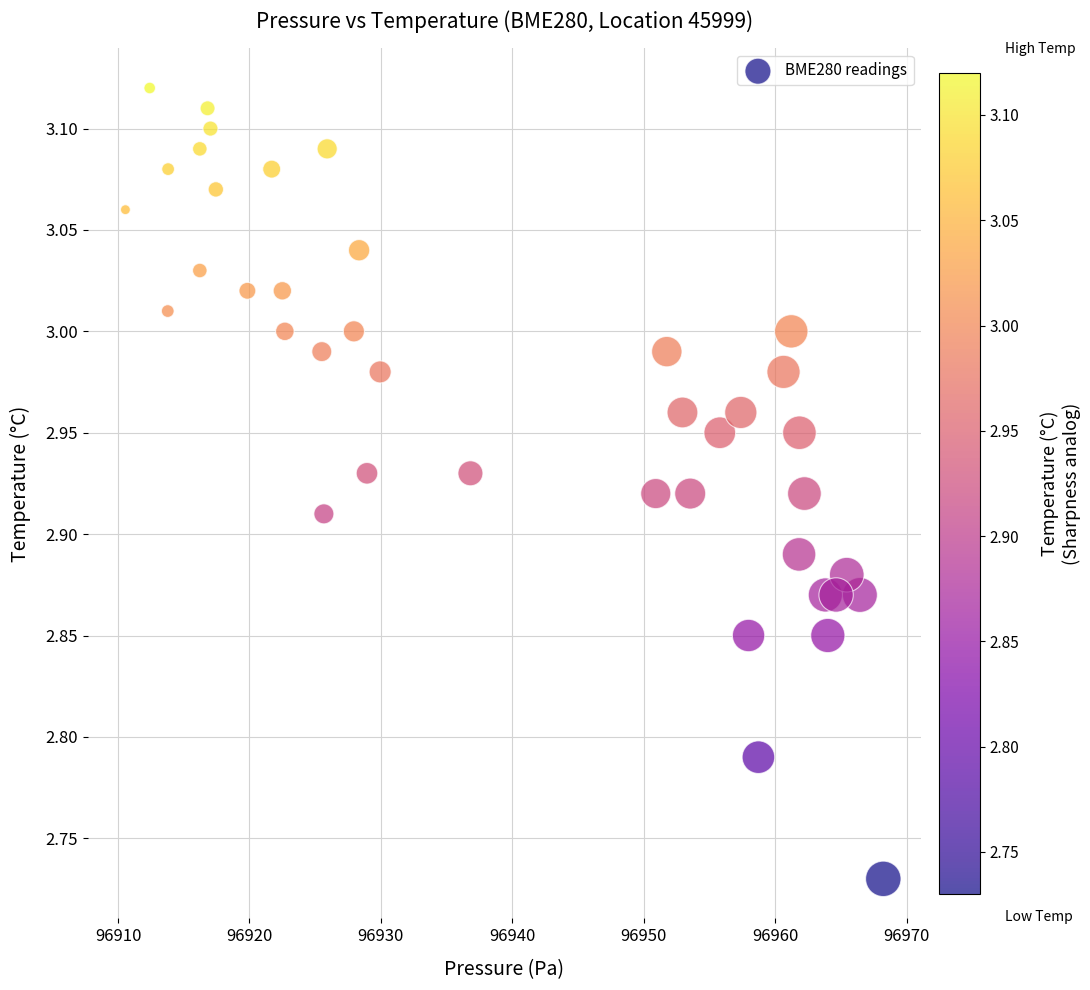

What is the range of Y values (max minus min)?

0.4